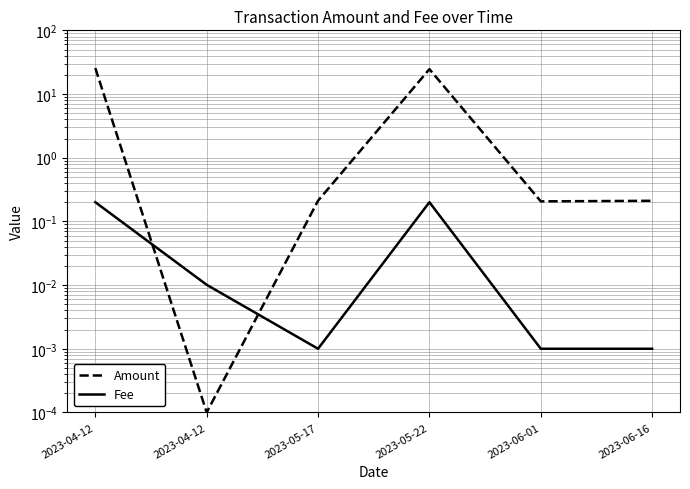

What is the total value across all series at 2023-06-01?

0.2